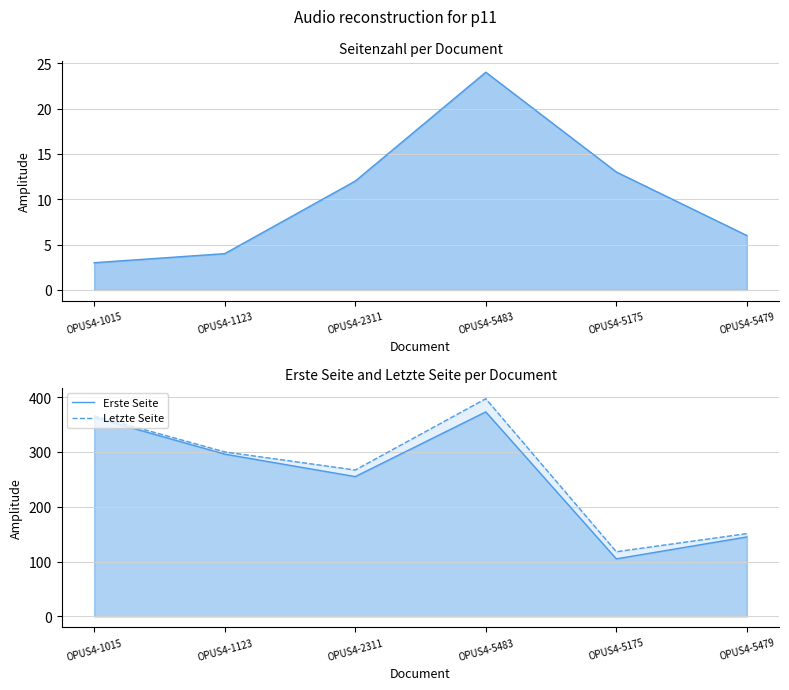

How many values in the Seitenzahl series exceed 12?

2